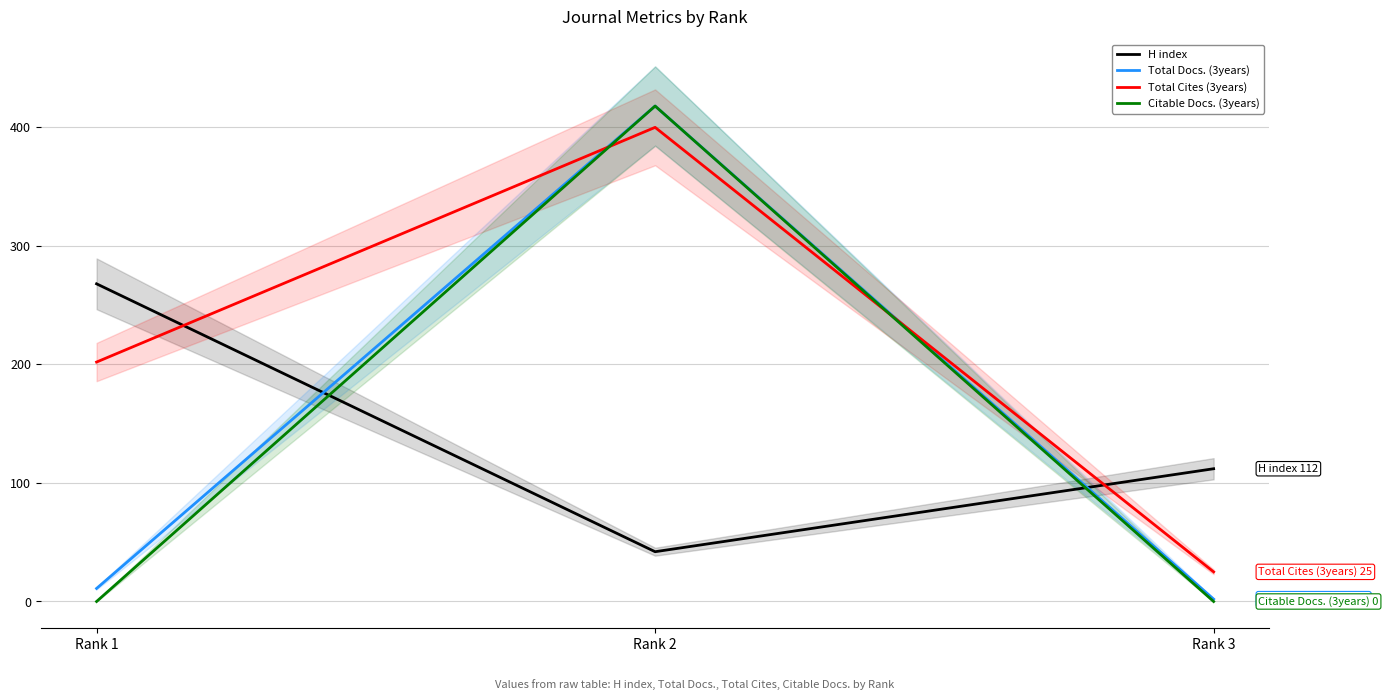

Reading left to right, what are all the values shown in this chart?

H index: 268	42	112
Total Docs. (3years): 11	418	2
Total Cites (3years): 202	400	25
Citable Docs. (3years): 0	418	0